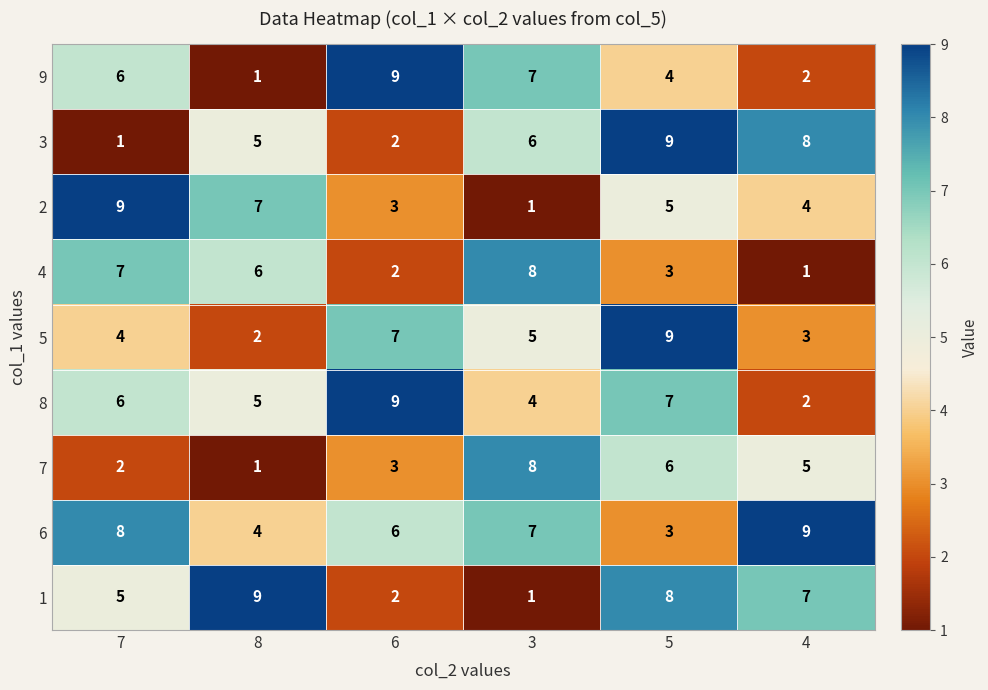

Count the number of categories in the chart.

6